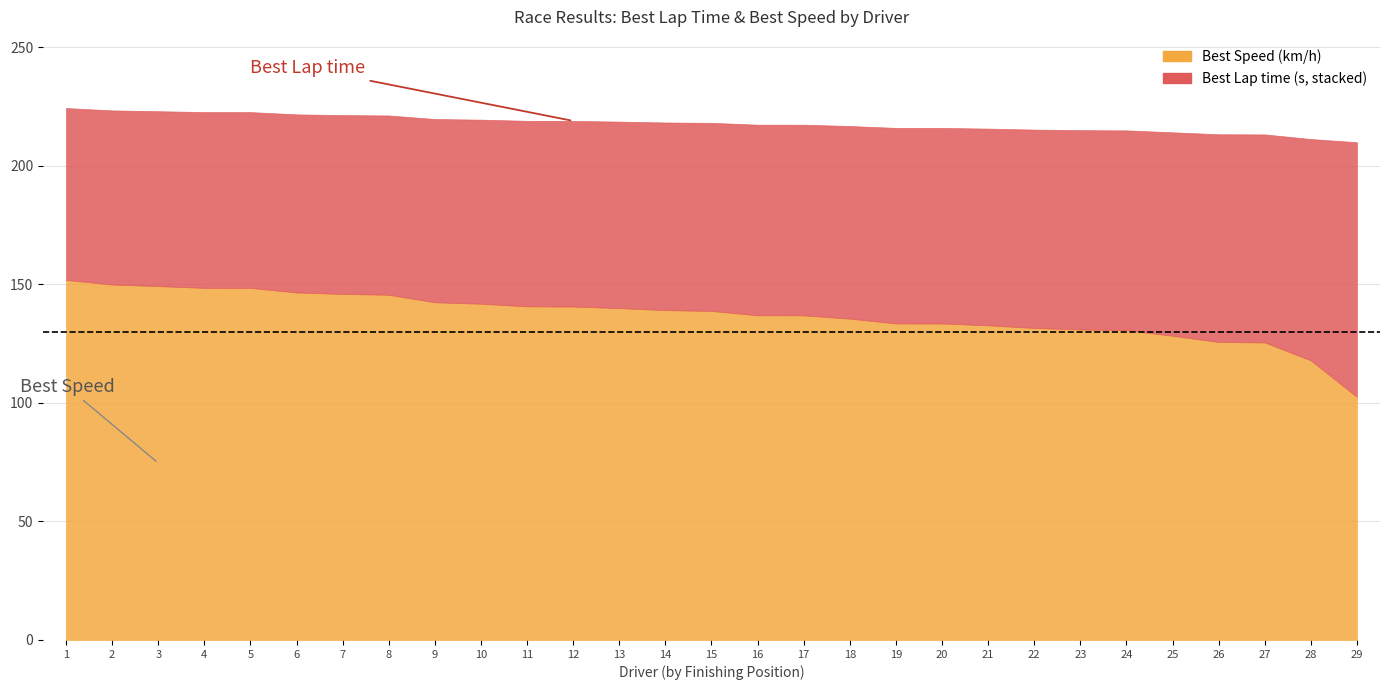

Rank the series by their average value, from highest to lowest.

Best Speed, Best Lap time